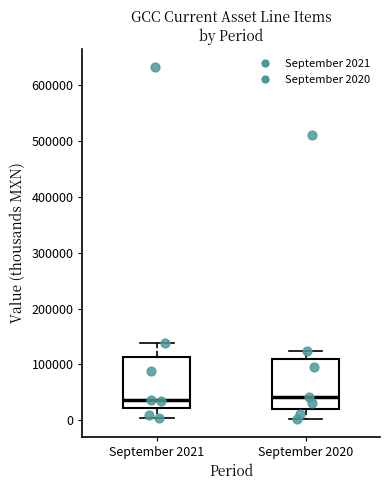

Reading left to right, read every box against the y-axis: the position of its median line, the range the box covers, and the ends of its whiskers. The values are not printed on the chart, so give them approximately, as read against the axis.

September 2021: median 40000, box 20000 to 110000, whiskers 0 to 140000
September 2020: median 40000, box 20000 to 110000, whiskers 0 to 120000